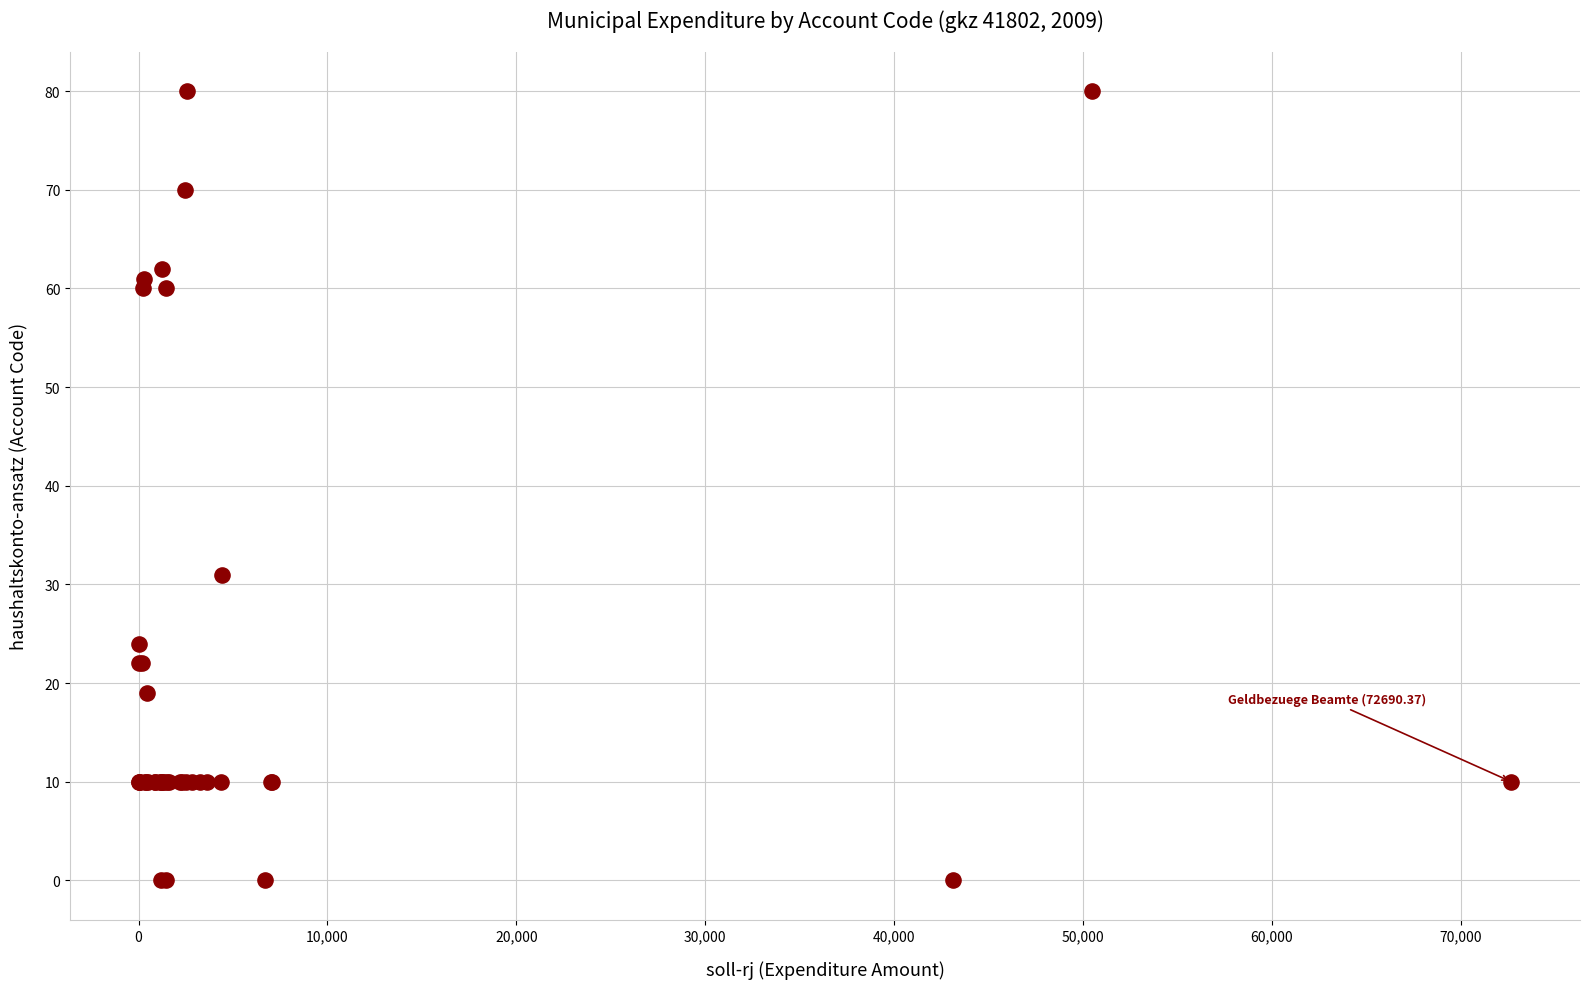

What Y value in the scatter plot is closest to 40?

31